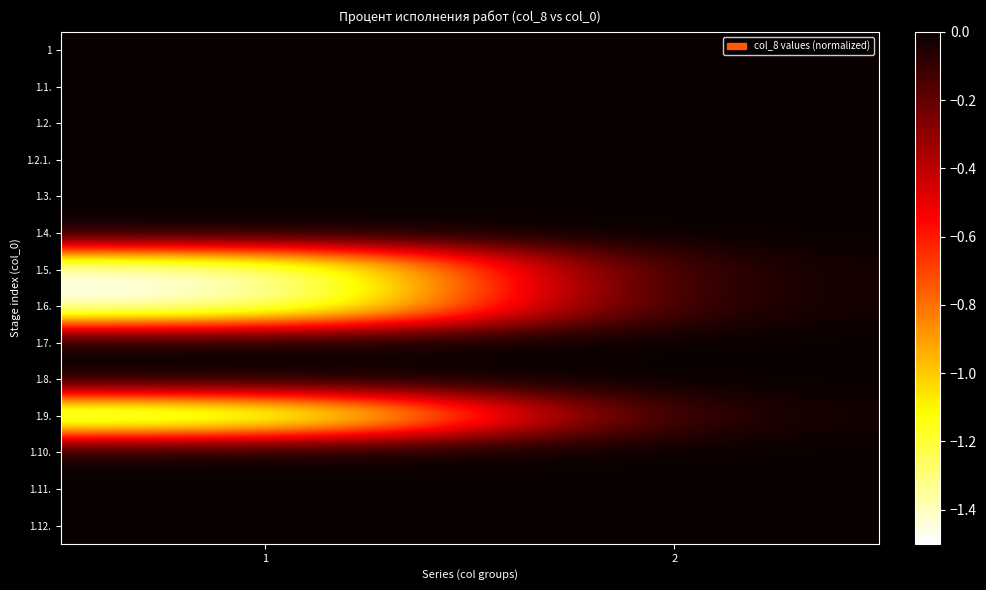

Reading right to left, extract all data points from this chart.

1: 2=-0.0	1=-0.0
1.1.: 2=-0.0	1=-0.0
1.2.: 2=-0.0	1=-0.0
1.2.1.: 2=-0.0	1=-0.0
1.3.: 2=-0.0	1=-0.0
1.4.: 2=-0.0	1=-0.0
1.5.: 2=-0.0	1=-1.5
1.6.: 2=-0.0	1=-1.5
1.7.: 2=-0.0	1=-0.0
1.8.: 2=-0.0	1=-0.0
1.9.: 2=-0.0	1=-1.5
1.10.: 2=-0.0	1=-0.0
1.11.: 2=-0.0	1=-0.0
1.12.: 2=-0.0	1=-0.0